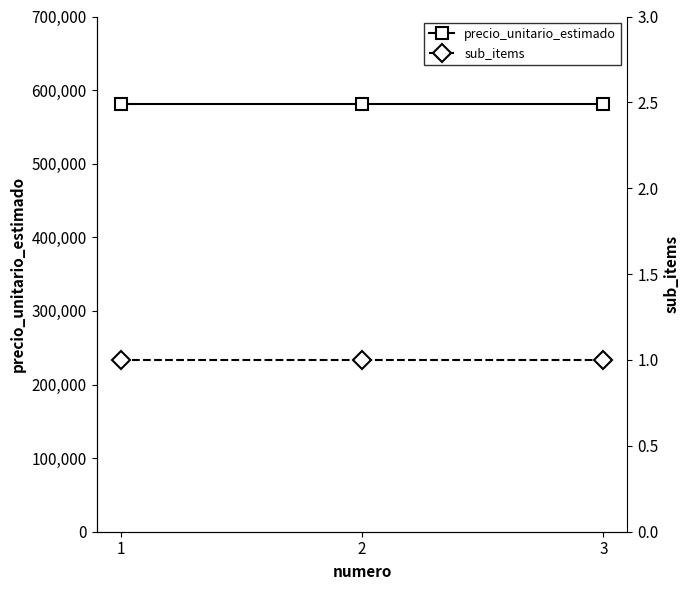

Which category has the highest value across all series?

1